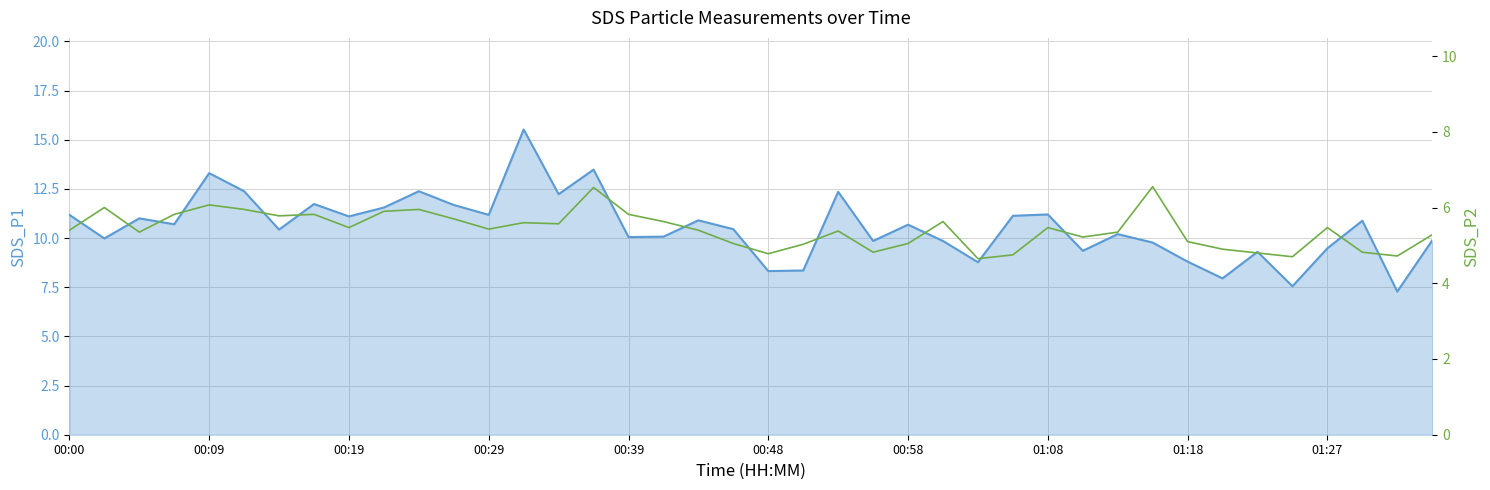

What is the value of the SDS_P1 line point at the 29th from the left?

11.2